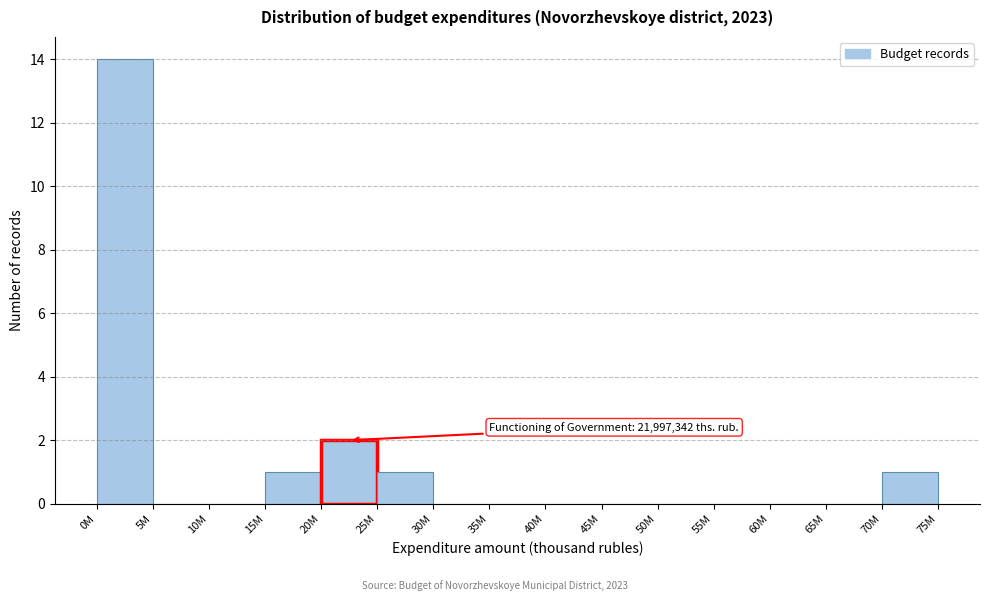

Reading left to right, extract all data points from this chart.

0M=14	5M=0	10M=0	15M=1	20M=2	25M=1	30M=0	35M=0	40M=0	45M=0	50M=0	55M=0	60M=0	65M=0	70M=1